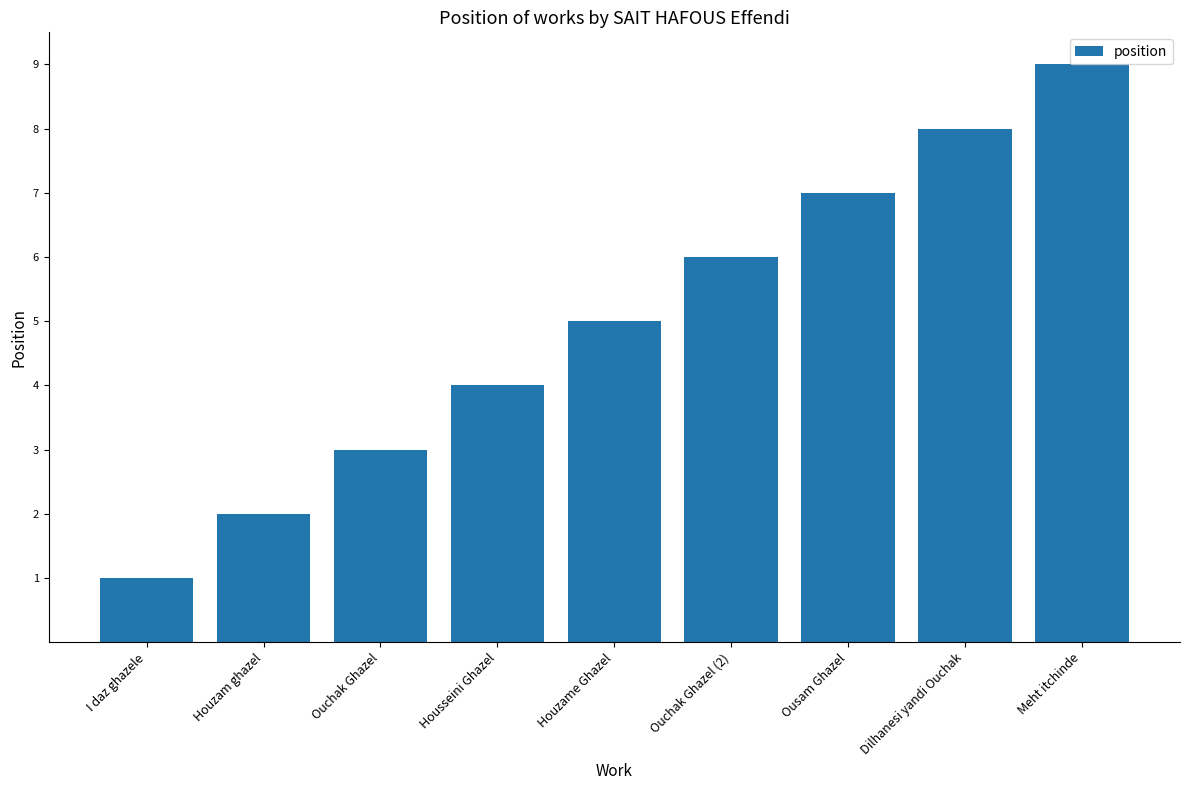

Does the chart contain stacked bars?

No